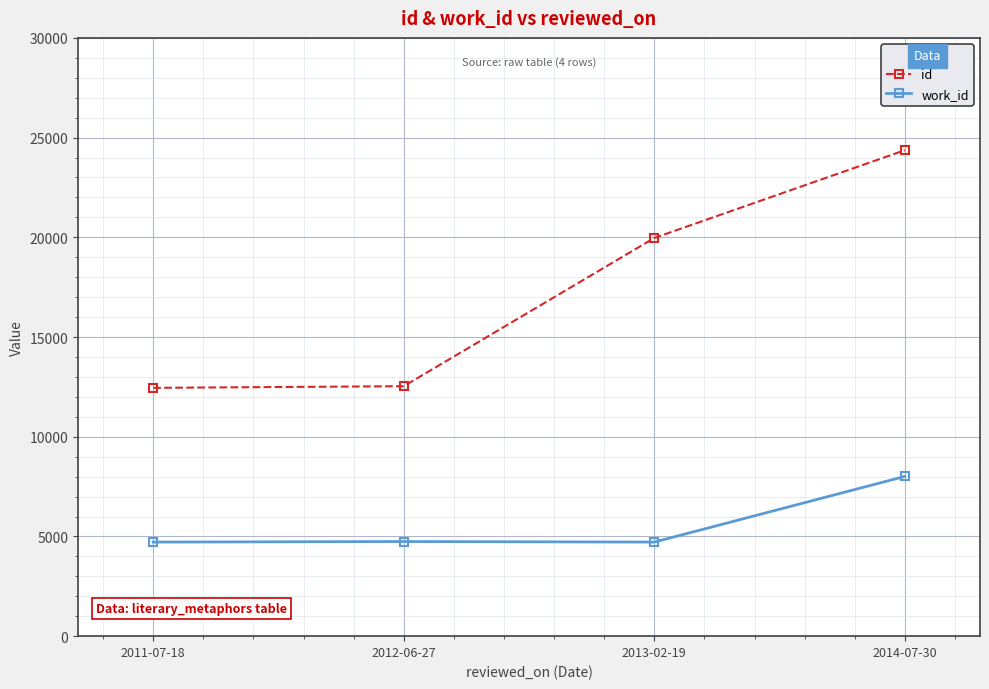

What is the difference between the maximum and minimum values in the id series?

11915